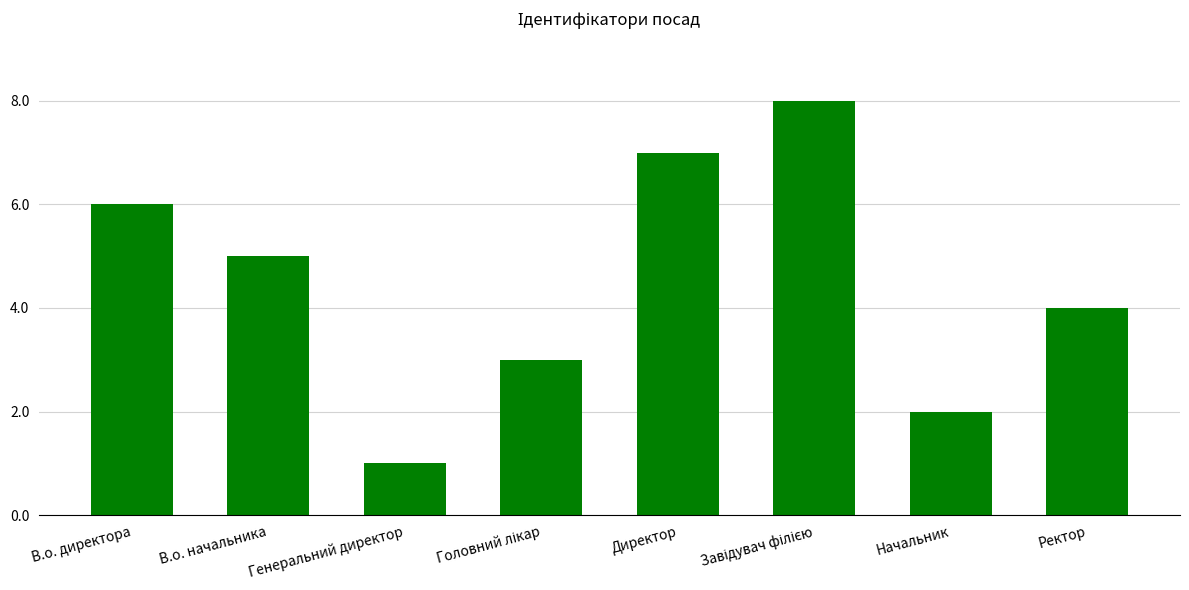

Approximately how many times larger is the value at Директор compared to Генеральний директор?

7.0